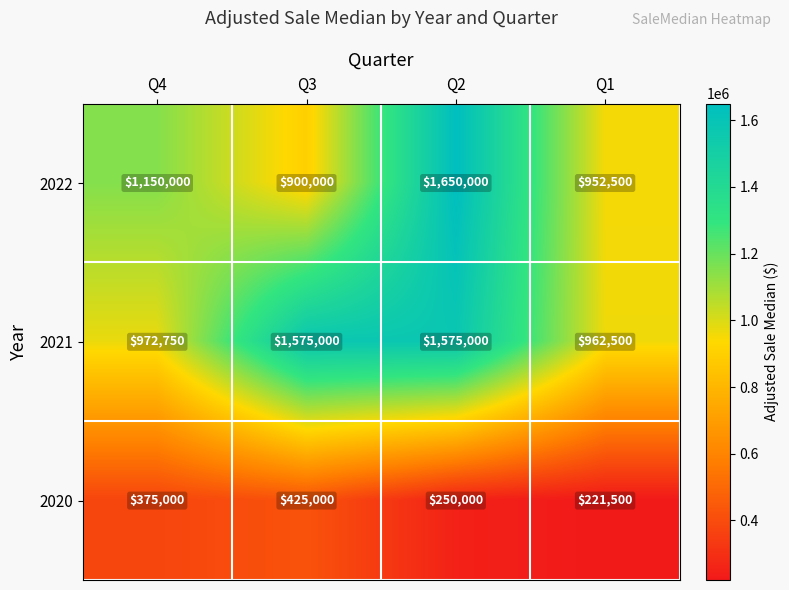

True or false: 2022 has a value of 1488142 at Q3.

False